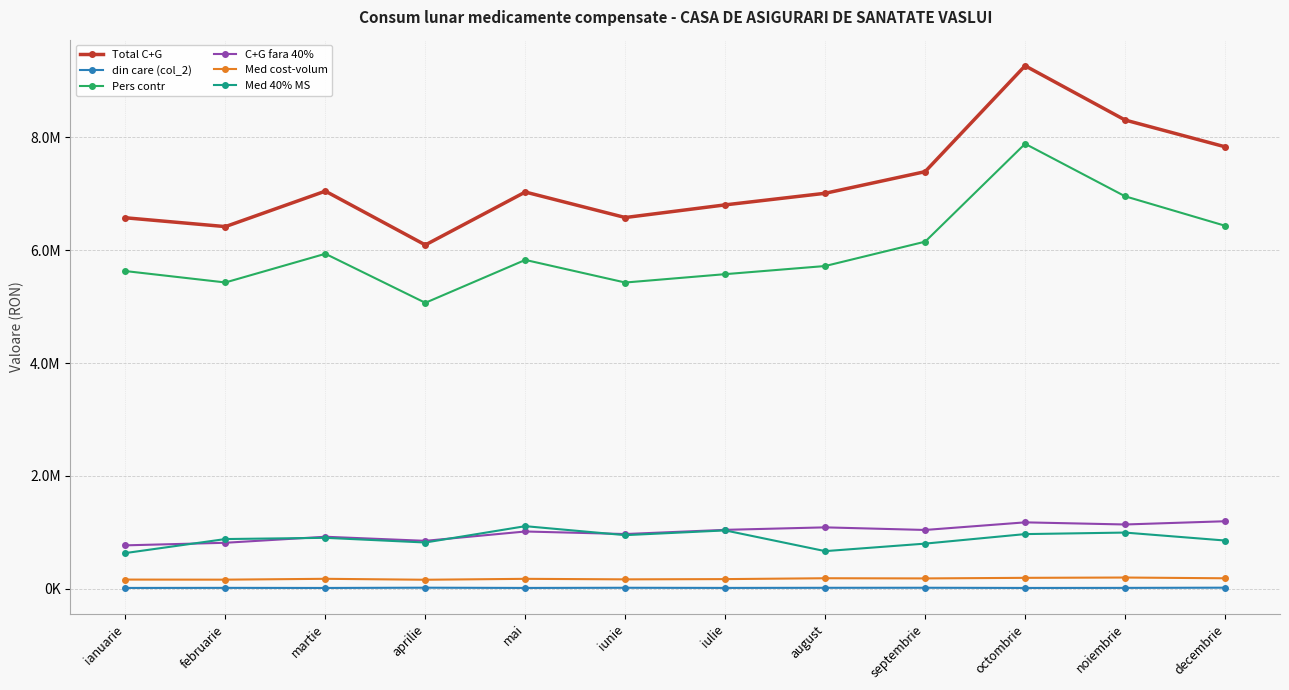

At which category is the sum across all series the highest?

octombrie